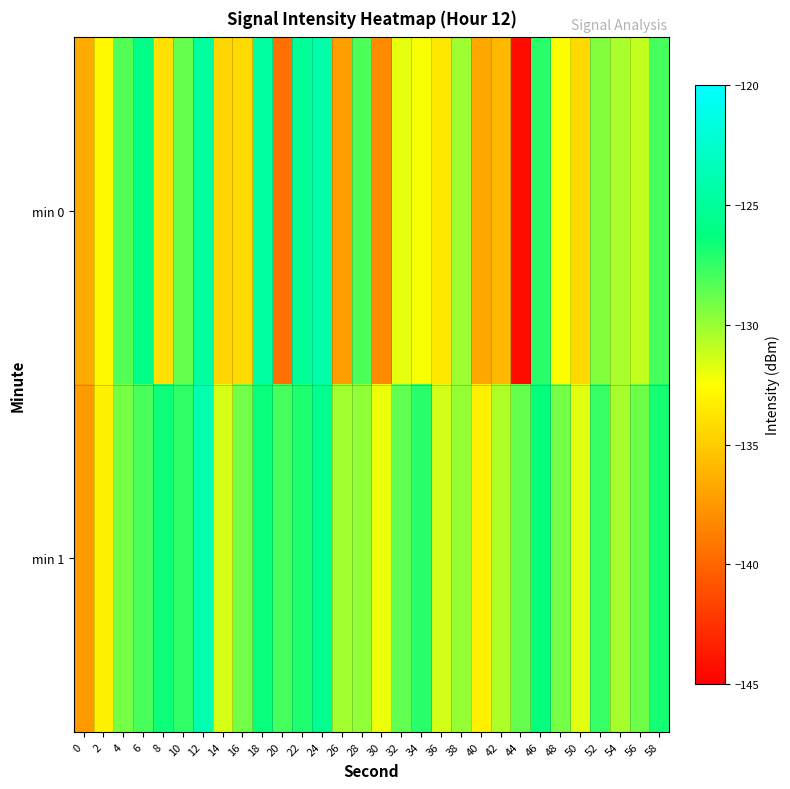

Which category has the highest value across all series?

12